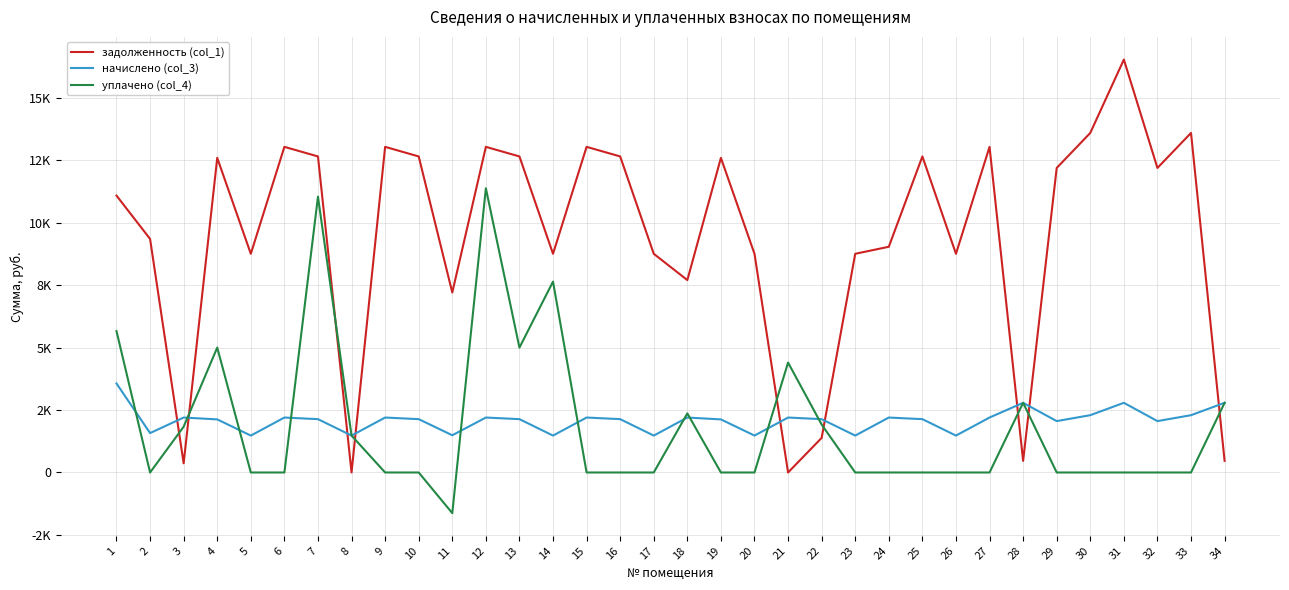

What are all the series names shown in the legend?

задолженность (col_1), начислено (col_3), уплачено (col_4)